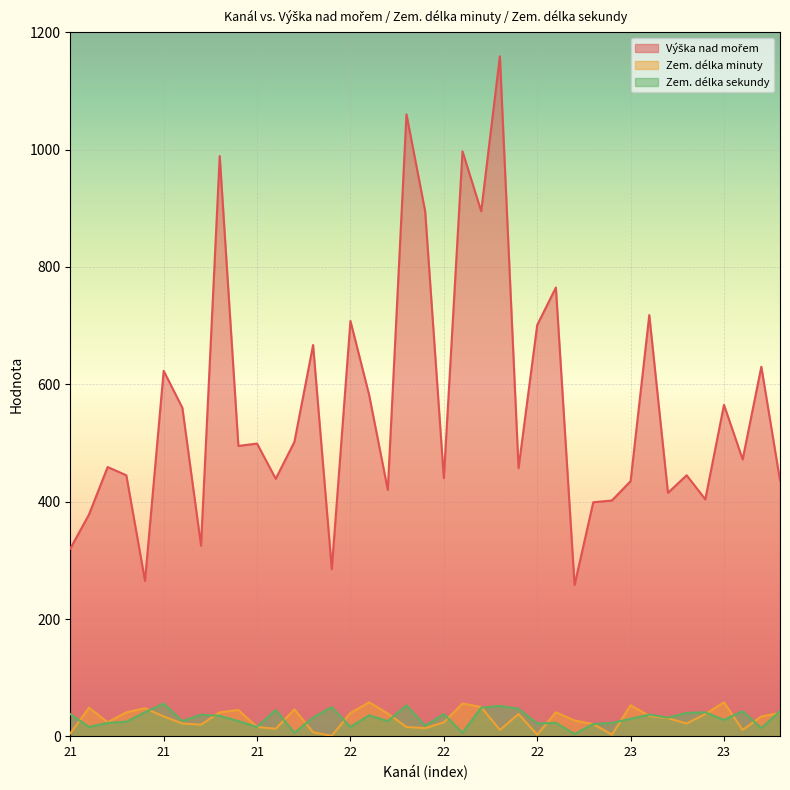

Is it true that Zem. délka sekundy equals 21 at 23?

False